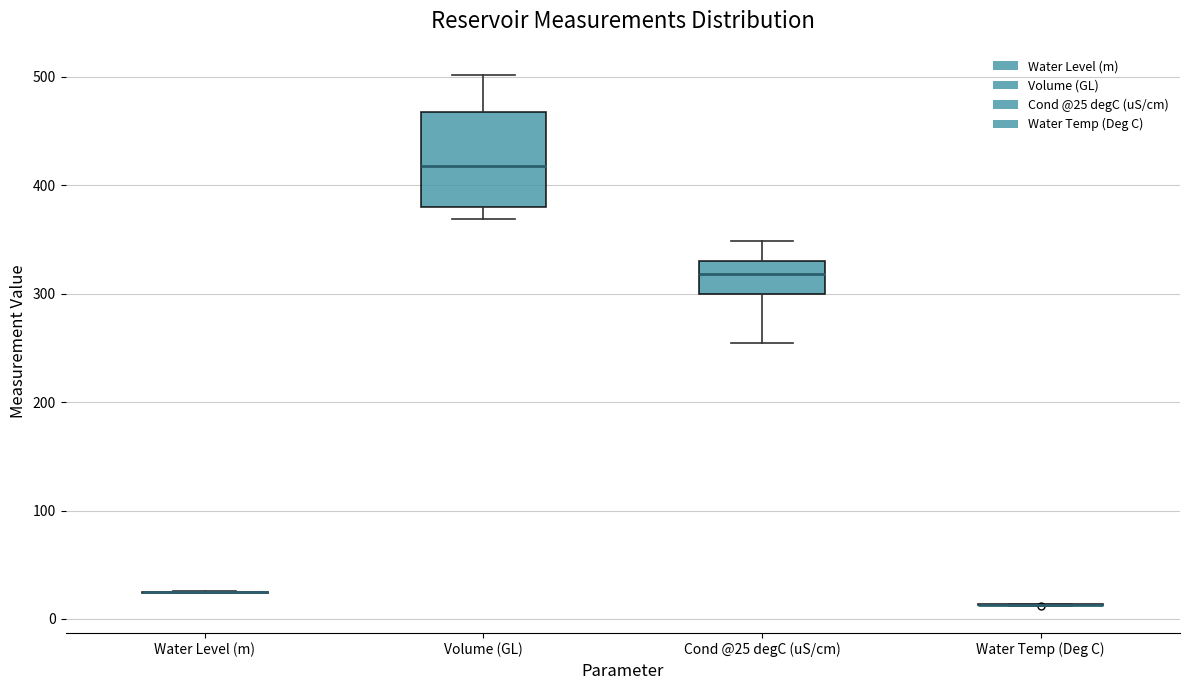

Which box is the tallest, from its lower edge to its upper edge?

Volume (GL)